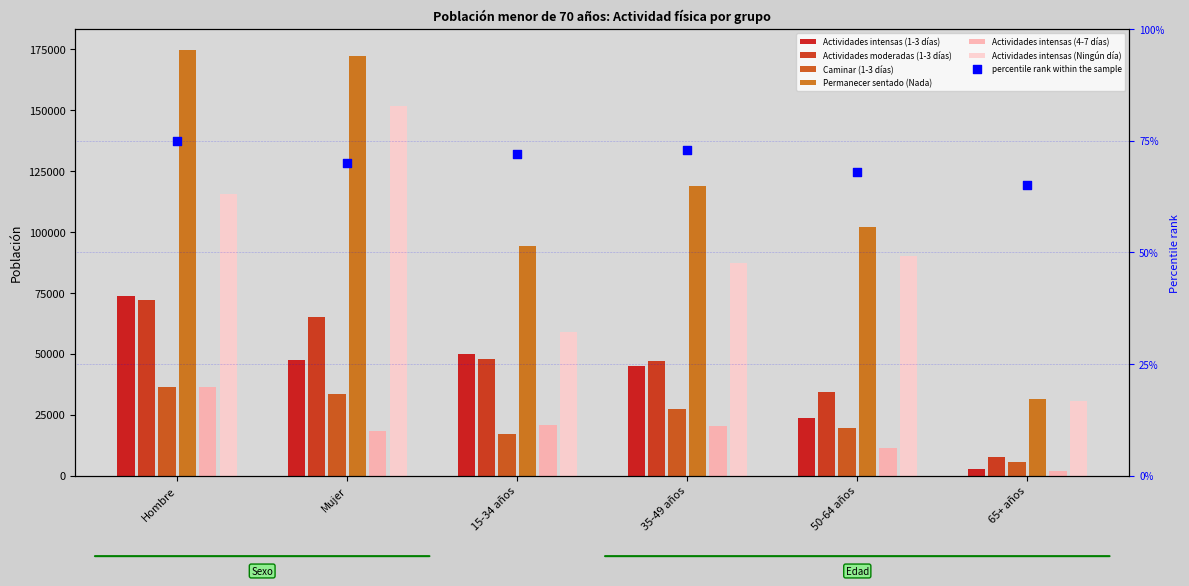

Is the value of Actividades intensas (1-3 días) at Mujer greater than the value of Actividades intensas (Ningún día) at Mujer?

No